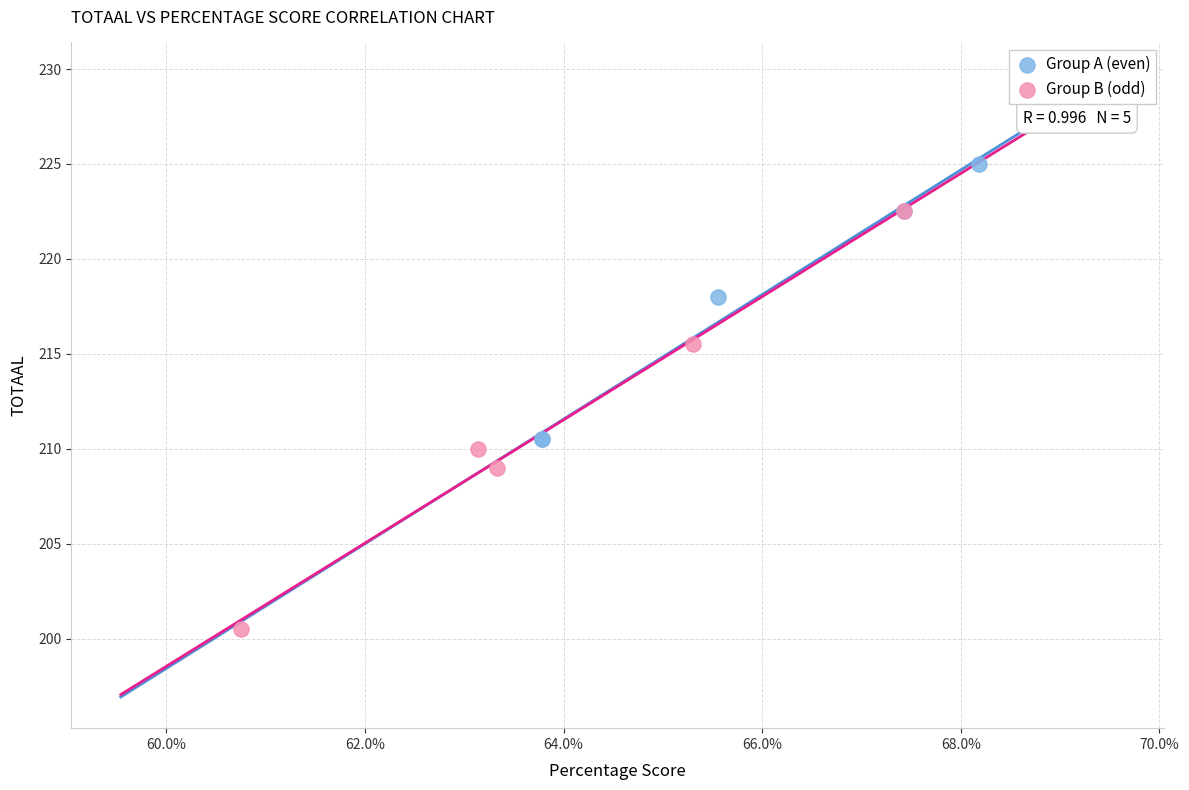

What are all the series names shown in the legend?

Group A (even), Group B (odd)